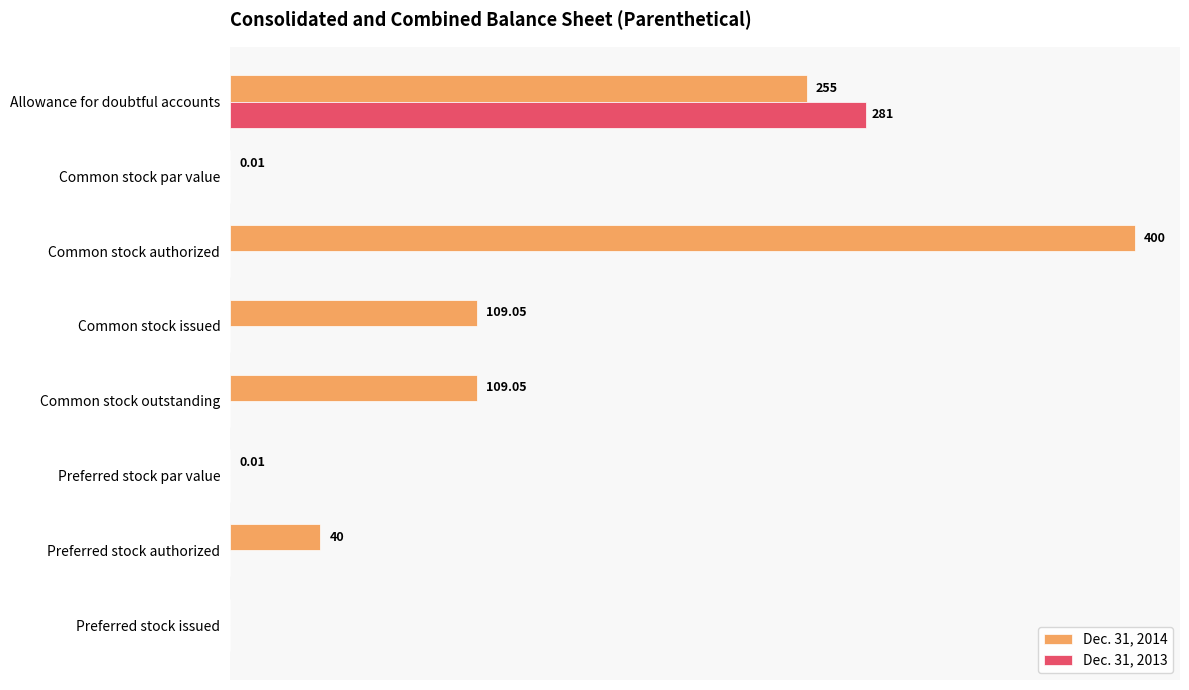

Which label corresponds to the largest value in the chart?

Common stock authorized